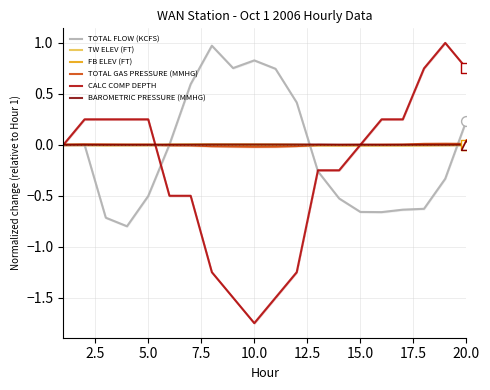

Which series has the largest total across all categories?

BAROMETRIC PRESSURE (MMHG)